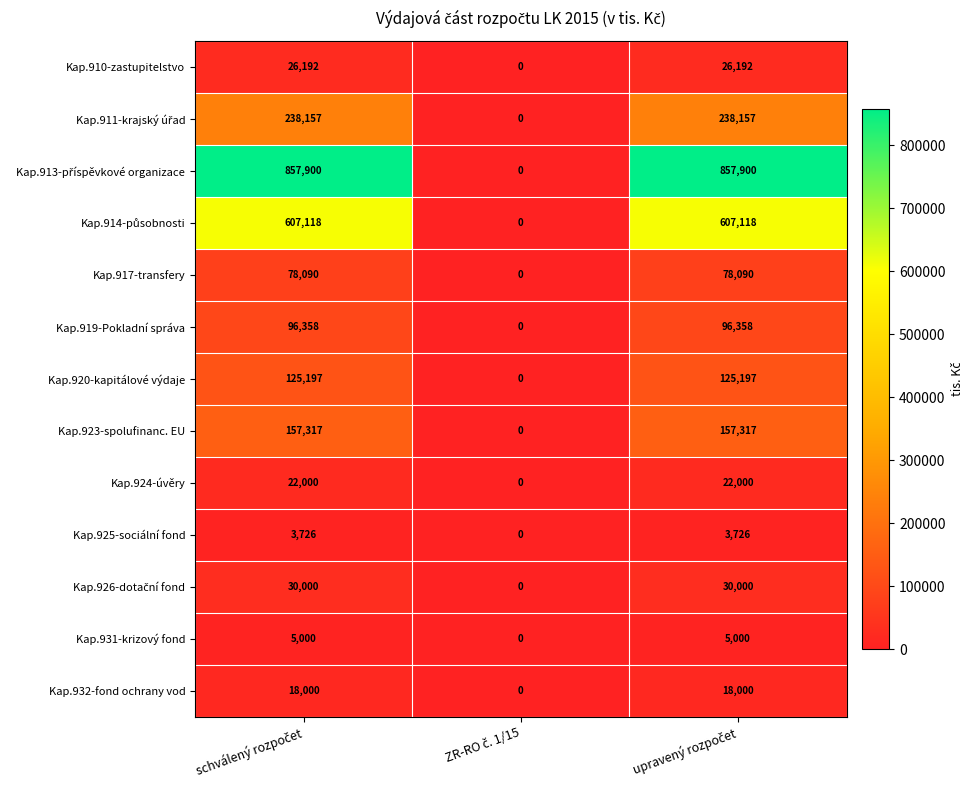

What is the average value of the Kap.917-transfery series?

52060